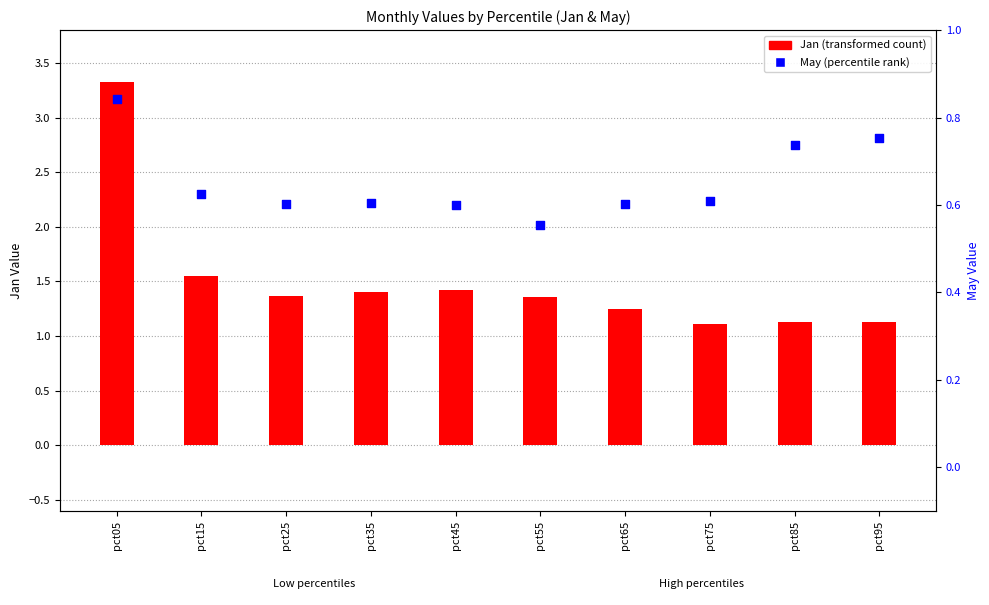

Which series contains the highest Y value?

Jan (transformed count)